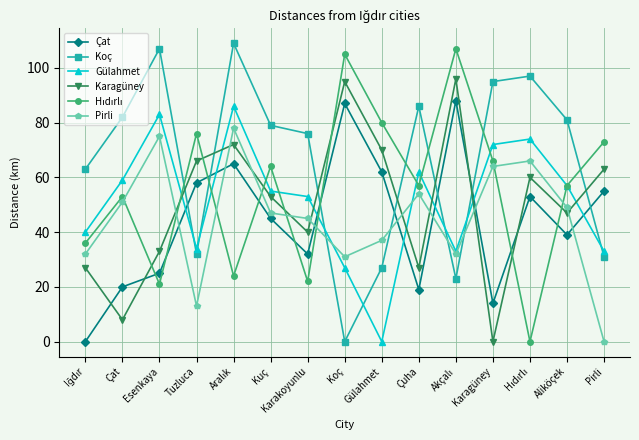

The Karagüney series shows 40 at Karakoyunlu. True or false?

True